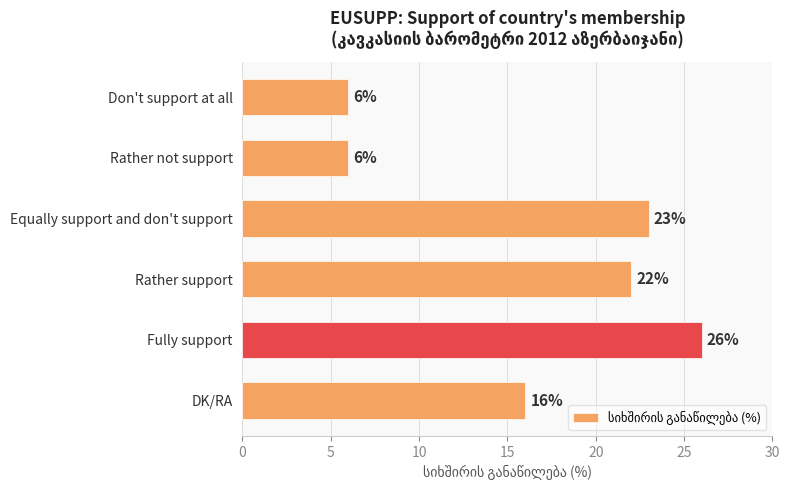

The chart shows a value of 25 at DK/RA. True or false?

False